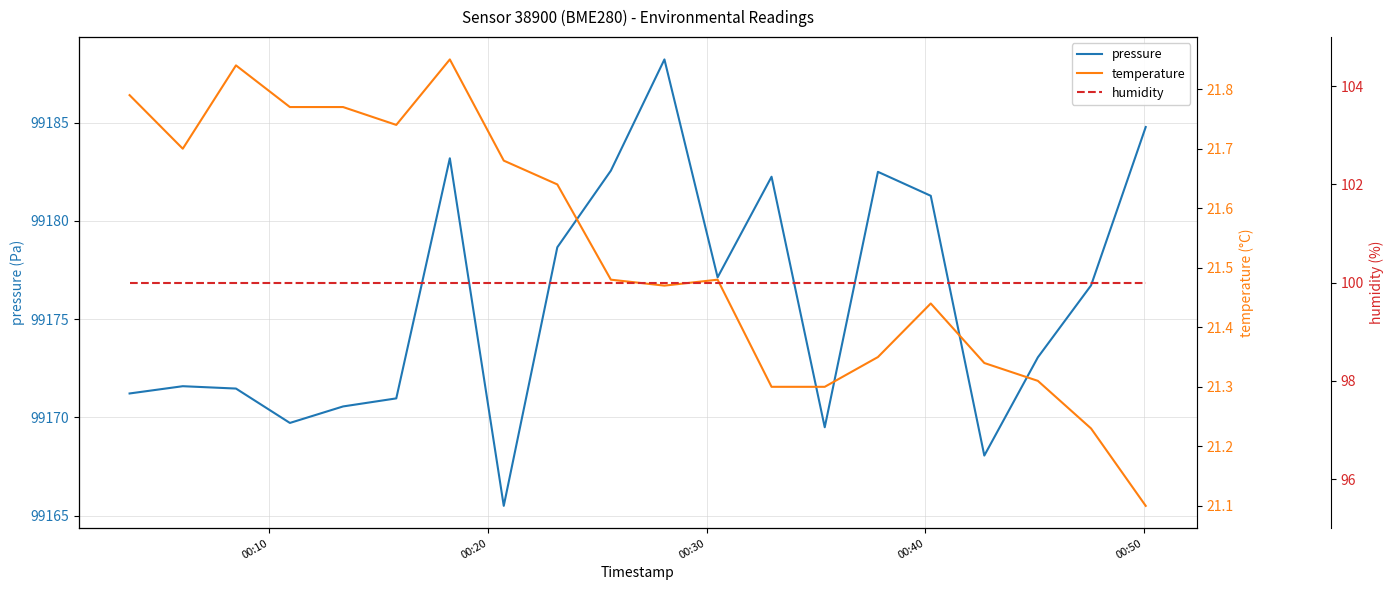

What is the minimum value shown in the chart?

21.1